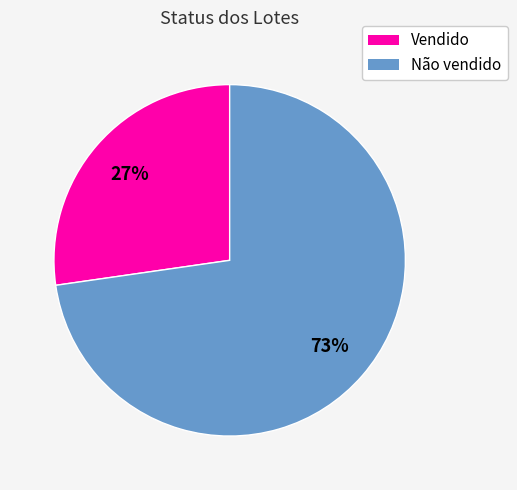

To the nearest percent, what percentage of the pie is Vendido?

27%